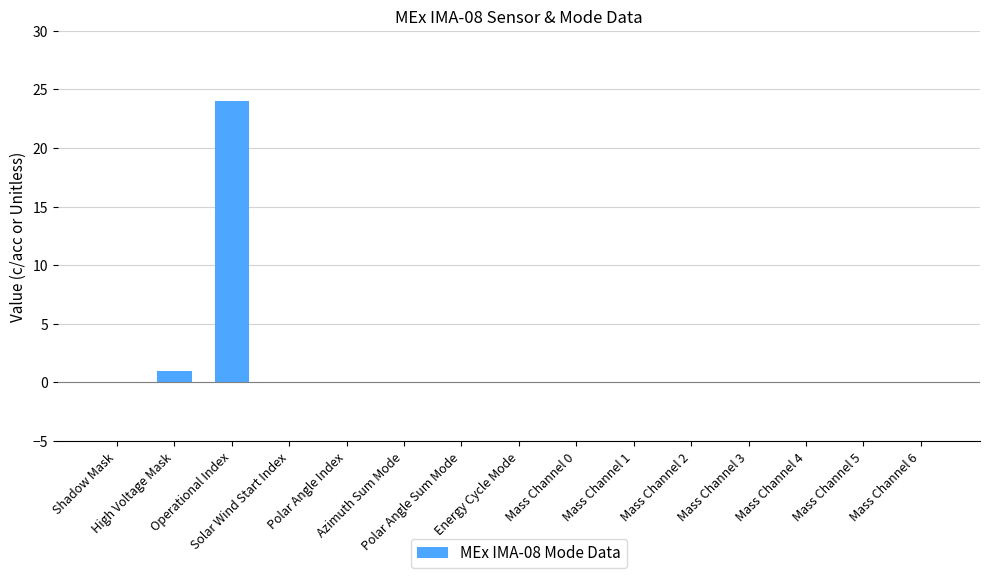

Reading left to right, what are all the values shown in this chart?

Shadow Mask=0	High Voltage Mask=1	Operational Index=24	Solar Wind Start Index=0	Polar Angle Index=0	Azimuth Sum Mode=0	Polar Angle Sum Mode=0	Energy Cycle Mode=0	Mass Channel 0=0	Mass Channel 1=0	Mass Channel 2=0	Mass Channel 3=0	Mass Channel 4=0	Mass Channel 5=0	Mass Channel 6=0